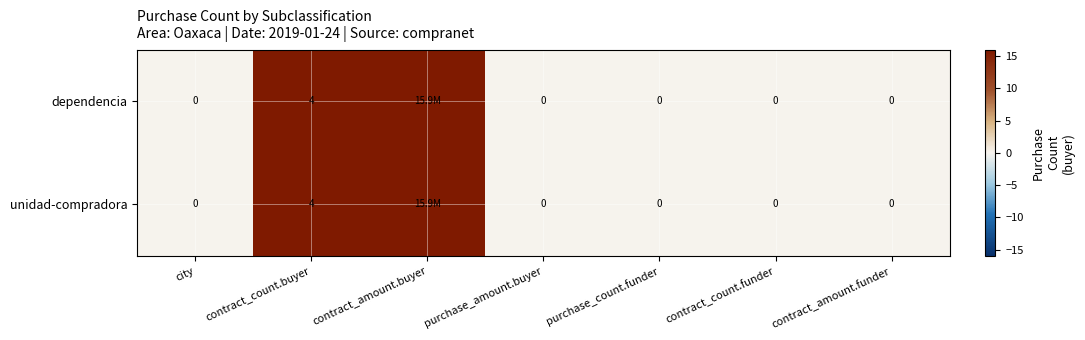

Which has a higher value, purchase_amount.buyer or contract_count.funder?

purchase_amount.buyer